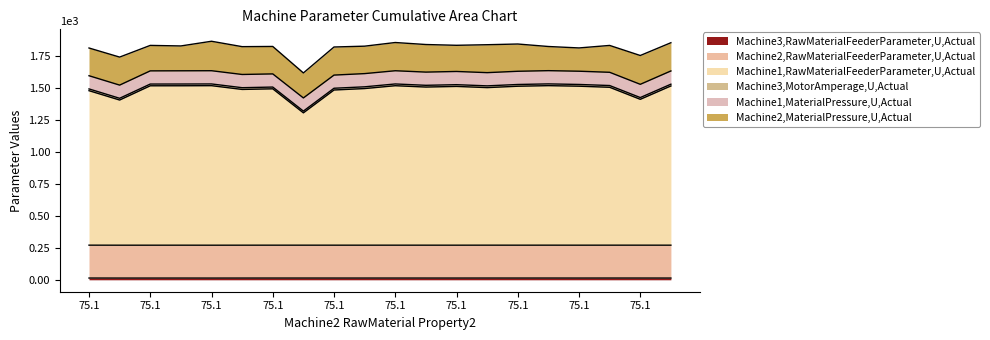

How many data points in Machine1,RawMaterialFeederParameter,U,Actual are above 1506?

10